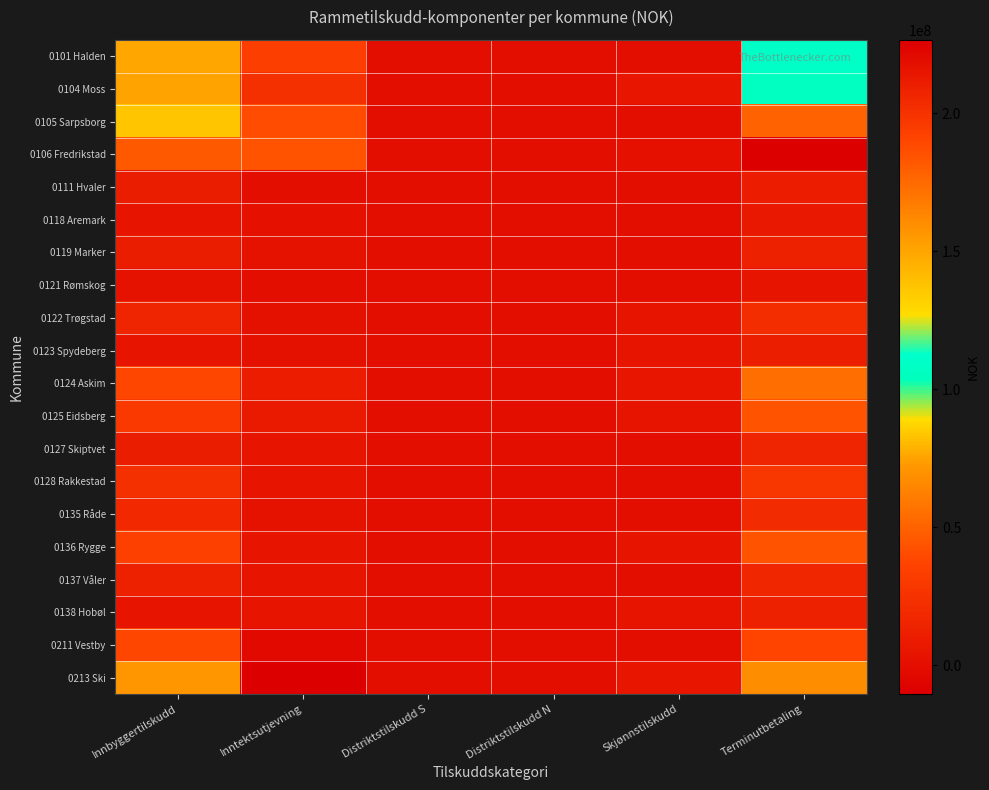

Reading left to right, extract all data points from this chart.

0101 Halden: Innbyggertilskudd=75620158	Inntektsutjevning=33687546	Distriktstilskudd S=0	Distriktstilskudd N=0	Skjønnstilskudd=280000	Terminutbetaling=109587704
0104 Moss: Innbyggertilskudd=75224291	Inntektsutjevning=23009012	Distriktstilskudd S=0	Distriktstilskudd N=0	Skjønnstilskudd=5839000	Terminutbetaling=106212303
0105 Sarpsborg: Innbyggertilskudd=136319105	Inntektsutjevning=40694129	Distriktstilskudd S=0	Distriktstilskudd N=0	Skjønnstilskudd=540000	Terminutbetaling=177553234
0106 Fredrikstad: Innbyggertilskudd=181395356	Inntektsutjevning=44082596	Distriktstilskudd S=0	Distriktstilskudd N=0	Skjønnstilskudd=1030000	Terminutbetaling=226507952
0111 Hvaler: Innbyggertilskudd=10244398	Inntektsutjevning=-1155506	Distriktstilskudd S=0	Distriktstilskudd N=0	Skjønnstilskudd=20000	Terminutbetaling=9195592
0118 Aremark: Innbyggertilskudd=5059014	Inntektsutjevning=955022	Distriktstilskudd S=499000	Distriktstilskudd N=0	Skjønnstilskudd=40000	Terminutbetaling=6553036
0119 Marker: Innbyggertilskudd=10202454	Inntektsutjevning=2759301	Distriktstilskudd S=307500	Distriktstilskudd N=0	Skjønnstilskudd=30000	Terminutbetaling=13299255
0121 Rømskog: Innbyggertilskudd=3273189	Inntektsutjevning=27071	Distriktstilskudd S=277200	Distriktstilskudd N=0	Skjønnstilskudd=316000	Terminutbetaling=3979460
0122 Trøgstad: Innbyggertilskudd=14796155	Inntektsutjevning=2149073	Distriktstilskudd S=0	Distriktstilskudd N=0	Skjønnstilskudd=3886000	Terminutbetaling=21203228
0123 Spydeberg: Innbyggertilskudd=3790025	Inntektsutjevning=2058483	Distriktstilskudd S=0	Distriktstilskudd N=0	Skjønnstilskudd=4955000	Terminutbetaling=11259508
0124 Askim: Innbyggertilskudd=38242848	Inntektsutjevning=9651462	Distriktstilskudd S=0	Distriktstilskudd N=0	Skjønnstilskudd=5604000	Terminutbetaling=54586310
0125 Eidsberg: Innbyggertilskudd=29547412	Inntektsutjevning=8509484	Distriktstilskudd S=0	Distriktstilskudd N=0	Skjønnstilskudd=5089000	Terminutbetaling=43939896
0127 Skiptvet: Innbyggertilskudd=10379559	Inntektsutjevning=4523626	Distriktstilskudd S=0	Distriktstilskudd N=0	Skjønnstilskudd=60000	Terminutbetaling=14963185
0128 Rakkestad: Innbyggertilskudd=23597205	Inntektsutjevning=4711787	Distriktstilskudd S=0	Distriktstilskudd N=0	Skjønnstilskudd=60000	Terminutbetaling=28368992
0135 Råde: Innbyggertilskudd=17385077	Inntektsutjevning=3259142	Distriktstilskudd S=0	Distriktstilskudd N=0	Skjønnstilskudd=40000	Terminutbetaling=20691219
0136 Rygge: Innbyggertilskudd=34420368	Inntektsutjevning=3504184	Distriktstilskudd S=0	Distriktstilskudd N=0	Skjønnstilskudd=4304000	Terminutbetaling=43256552
0137 Våler: Innbyggertilskudd=12536956	Inntektsutjevning=3857490	Distriktstilskudd S=0	Distriktstilskudd N=0	Skjønnstilskudd=10000	Terminutbetaling=16644346
0138 Hobøl: Innbyggertilskudd=4311581	Inntektsutjevning=3810046	Distriktstilskudd S=0	Distriktstilskudd N=0	Skjønnstilskudd=4244000	Terminutbetaling=13116627
0211 Vestby: Innbyggertilskudd=38051042	Inntektsutjevning=-2402605	Distriktstilskudd S=0	Distriktstilskudd N=0	Skjønnstilskudd=270000	Terminutbetaling=36829037
0213 Ski: Innbyggertilskudd=71232719	Inntektsutjevning=-10487131	Distriktstilskudd S=0	Distriktstilskudd N=0	Skjønnstilskudd=5301000	Terminutbetaling=67893588